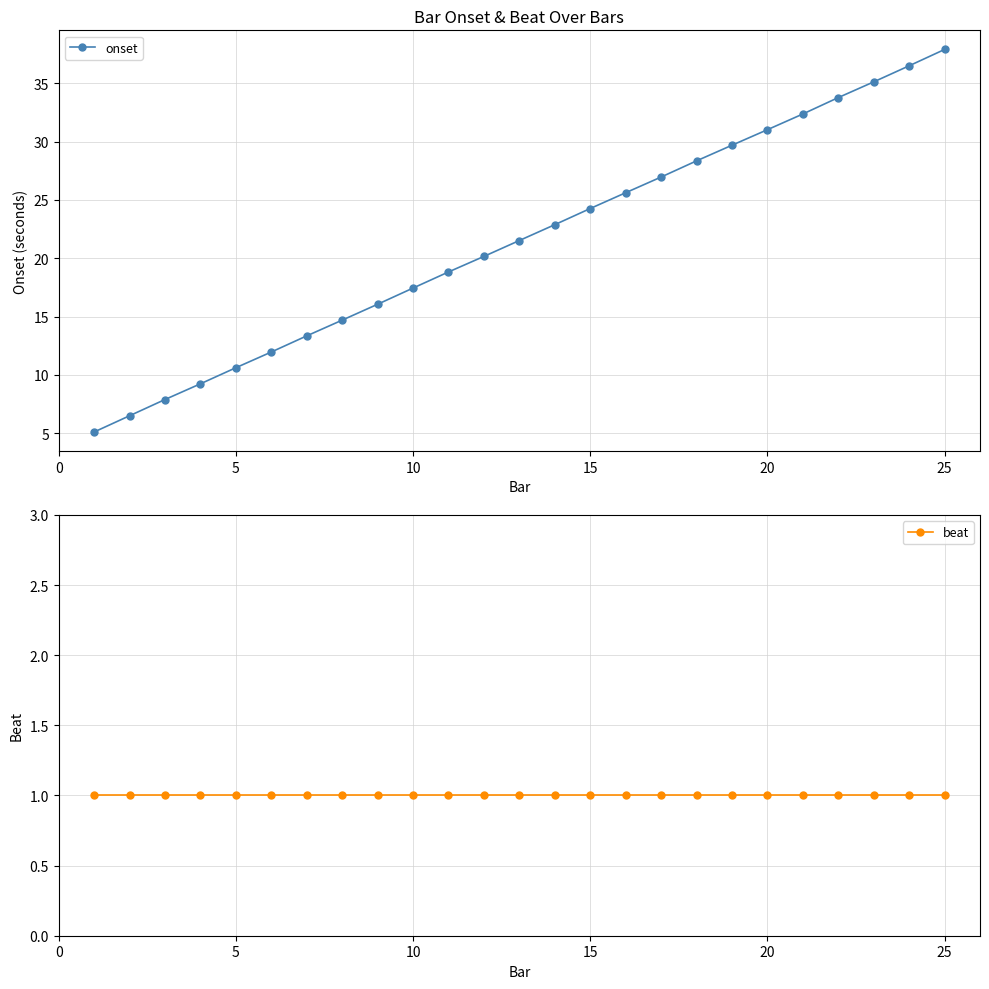

List the series in order of their overall mean, highest first.

onset, beat